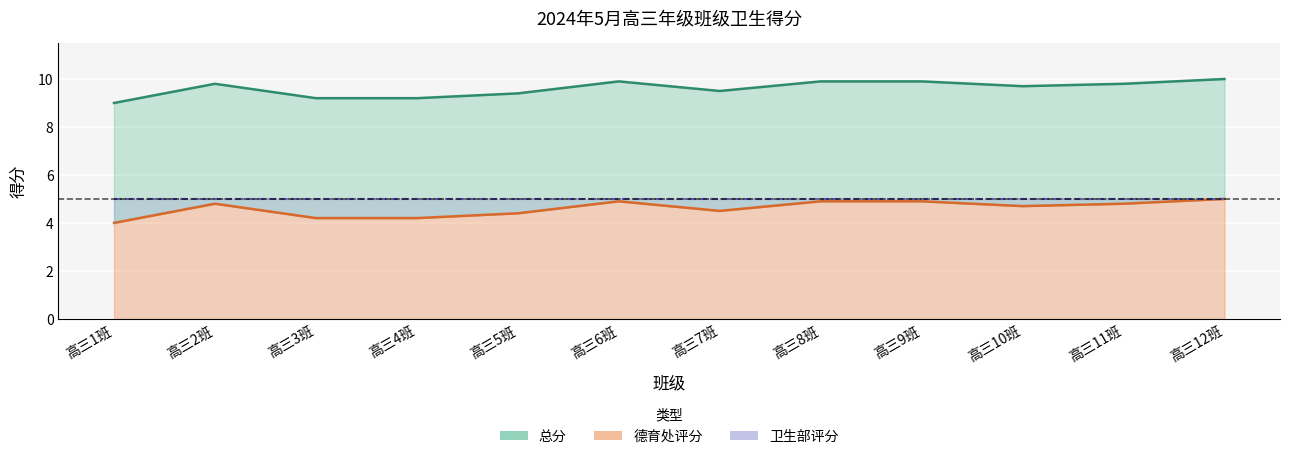

What is the minimum value shown in the chart?

4.0